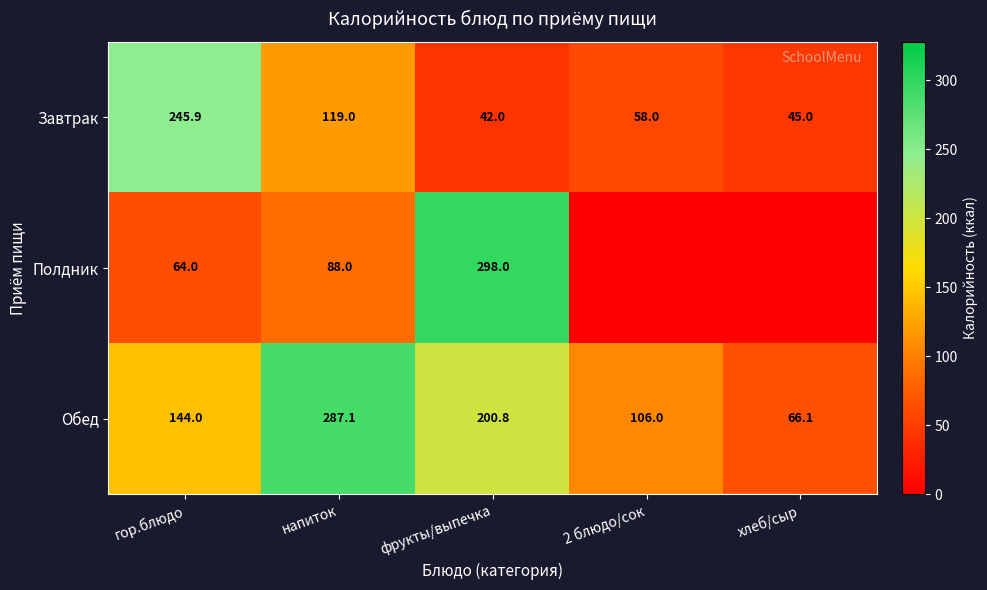

At which label does Завтрак first exceed 58?

гор.блюдо